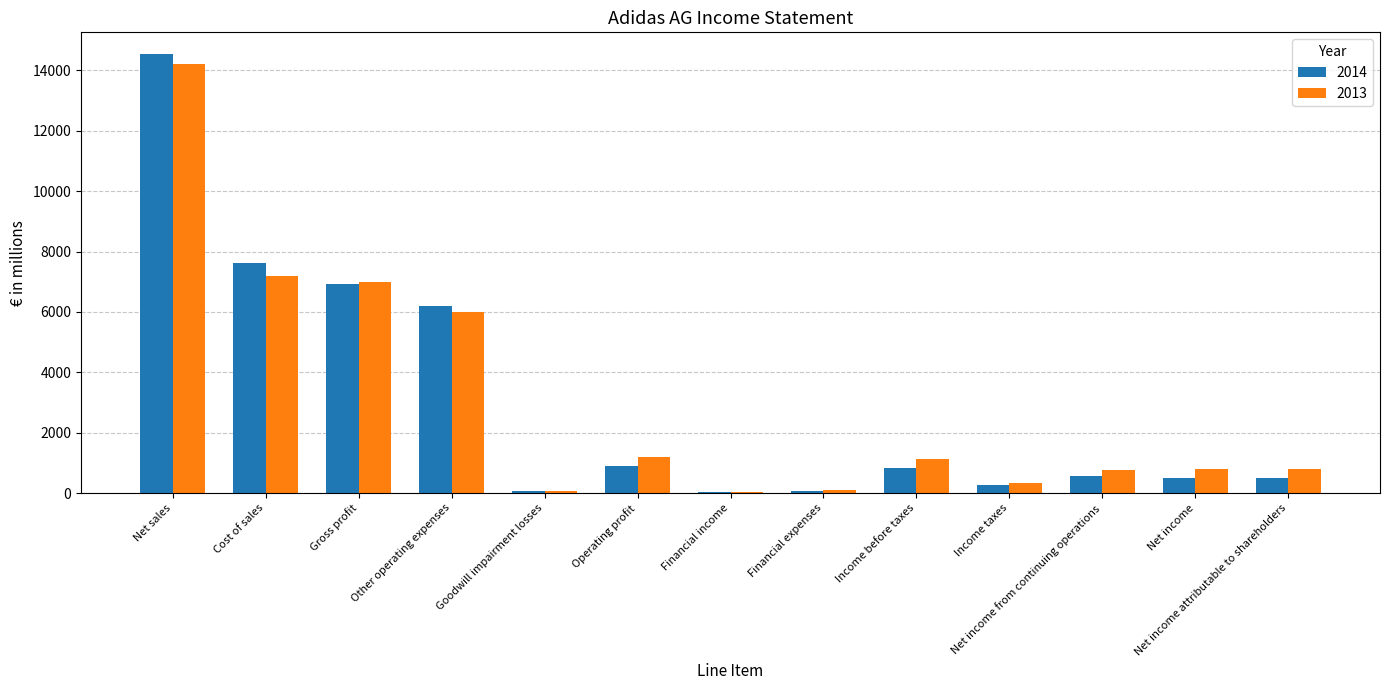

Between Cost of sales and Income before taxes, which series saw the biggest shift?

2014